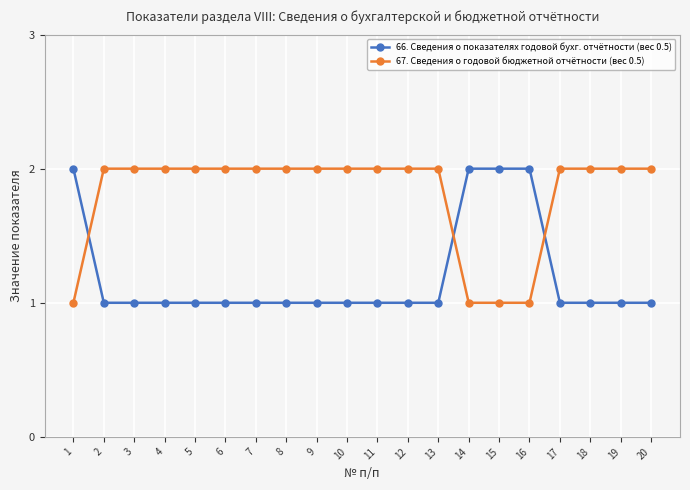

What is the sum of all 67. Сведения о годовой бюджетной отчётности (вес 0.5) values?

36